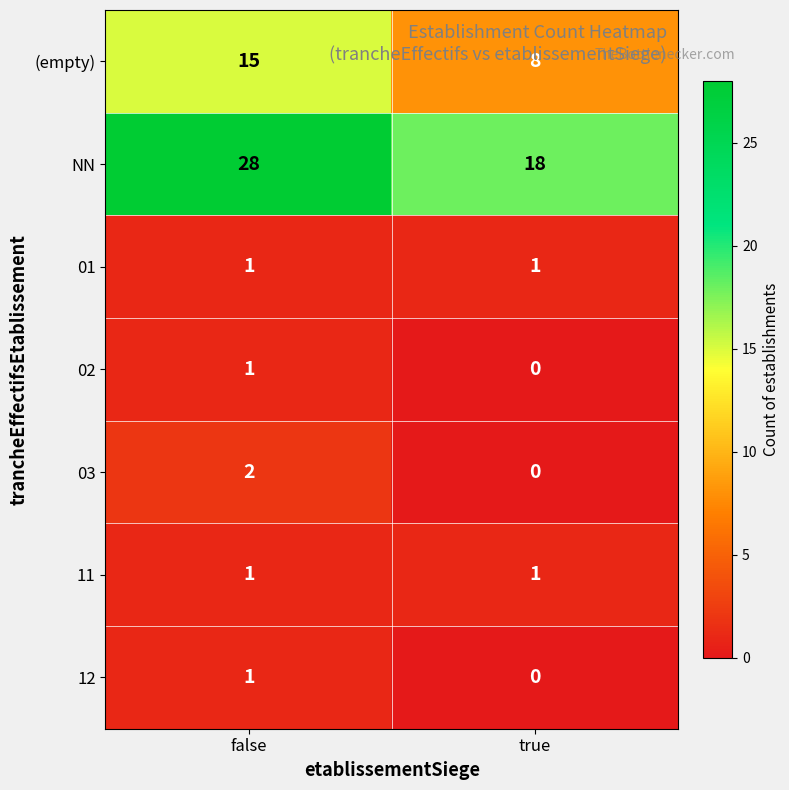

Which label corresponds to the largest value in the chart?

false